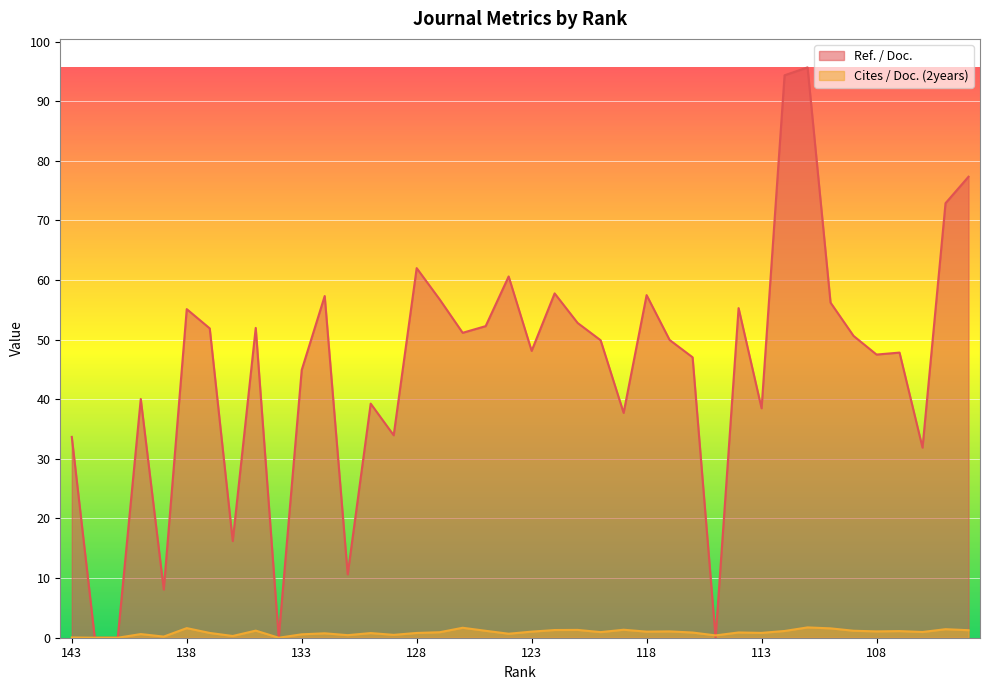

Does the chart display data point markers on the line(s)?

No